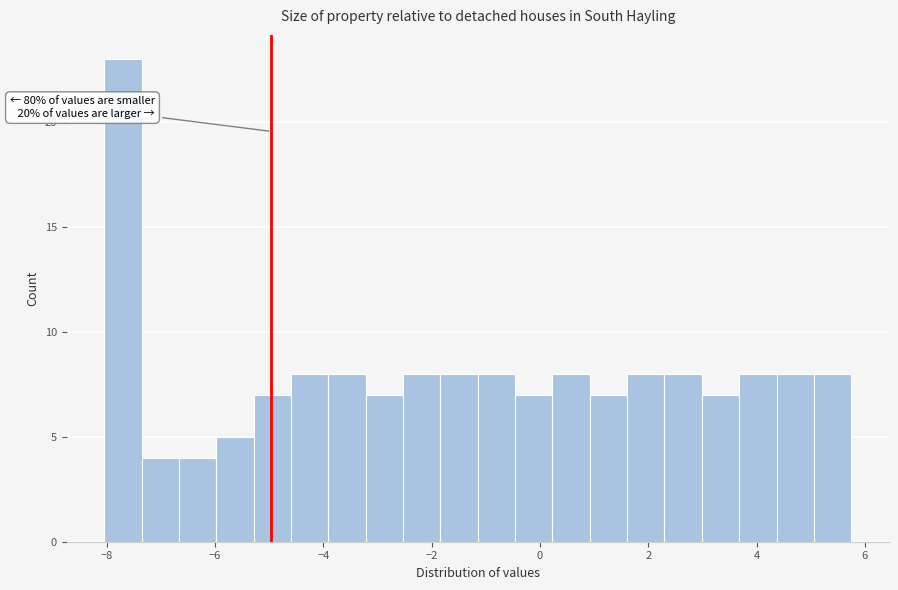

Around what value on the x-axis is the tallest bar? Give the approximate position of its centre, as read against the axis.

-7.8